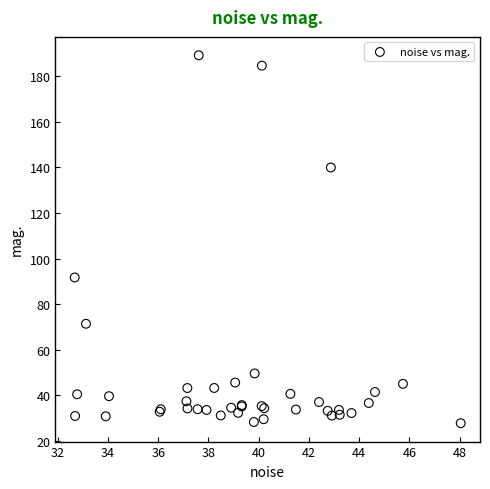

What Y value in the scatter plot is closest to 108?

91.7